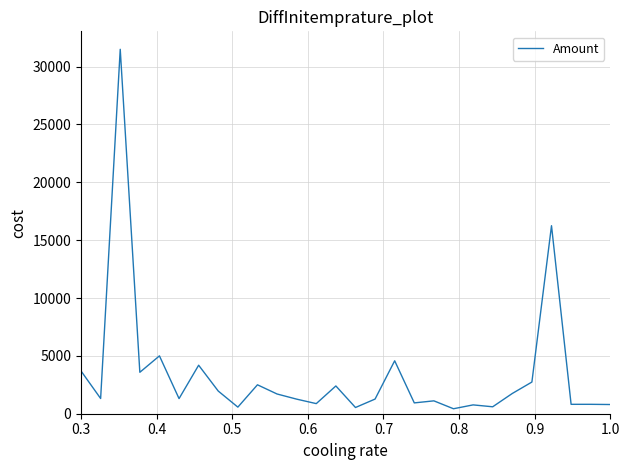

What is the greatest value displayed?

31494.5